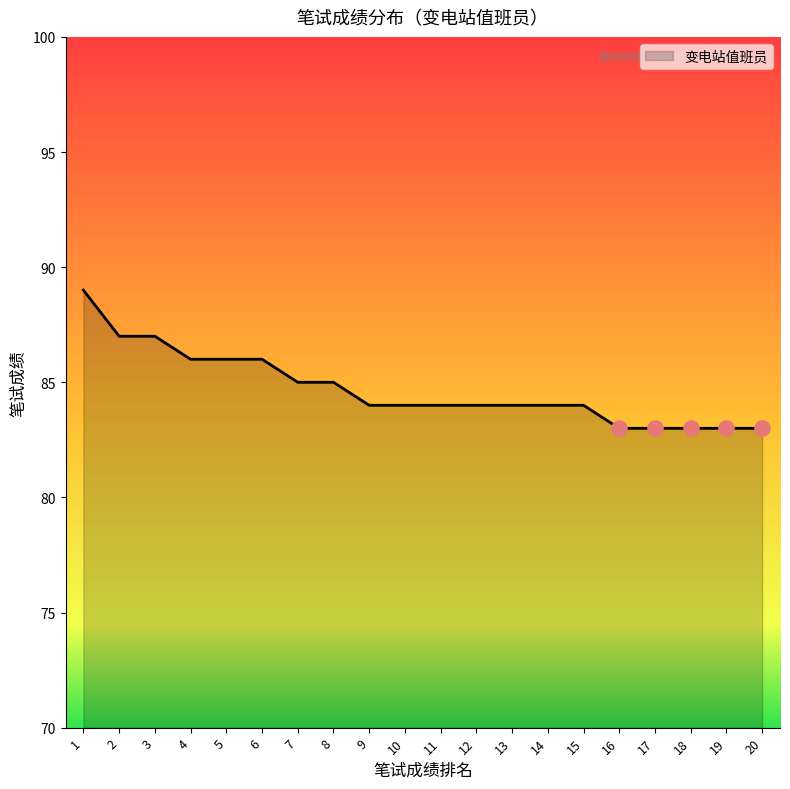

Between 19 and 6, which is larger?

6